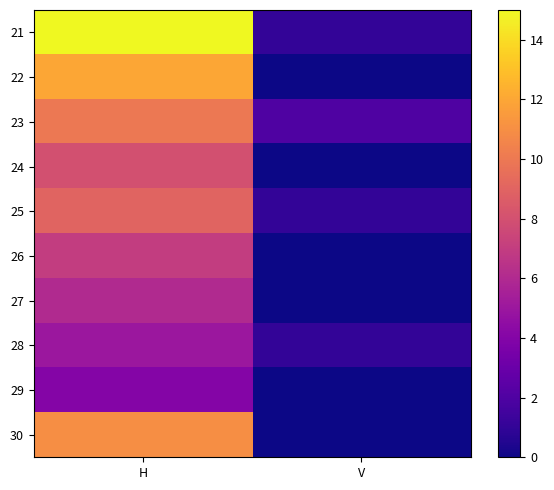

At H, list the series in order from smallest to largest.

29, 28, 27, 26, 24, 25, 23, 30, 22, 21